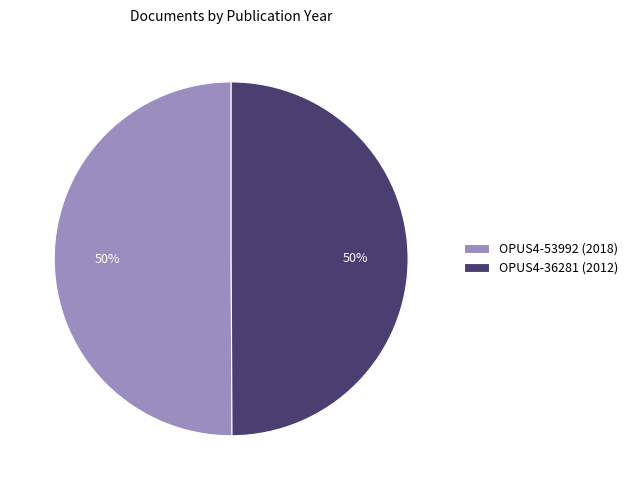

True or false: OPUS4-36281 accounts for 50% of the total.

True